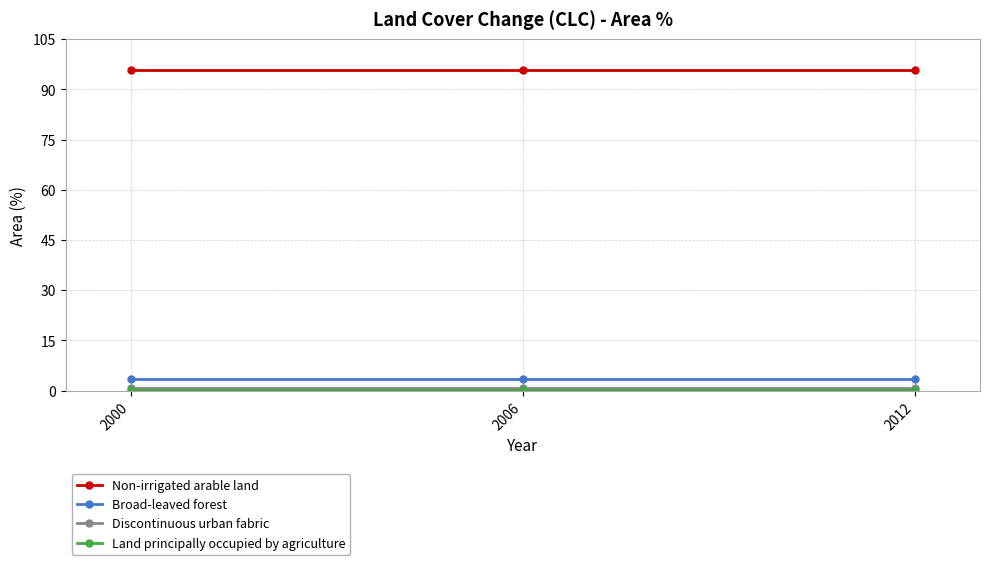

What is the value of the Non-irrigated arable land point at the 2nd from the left?

95.8